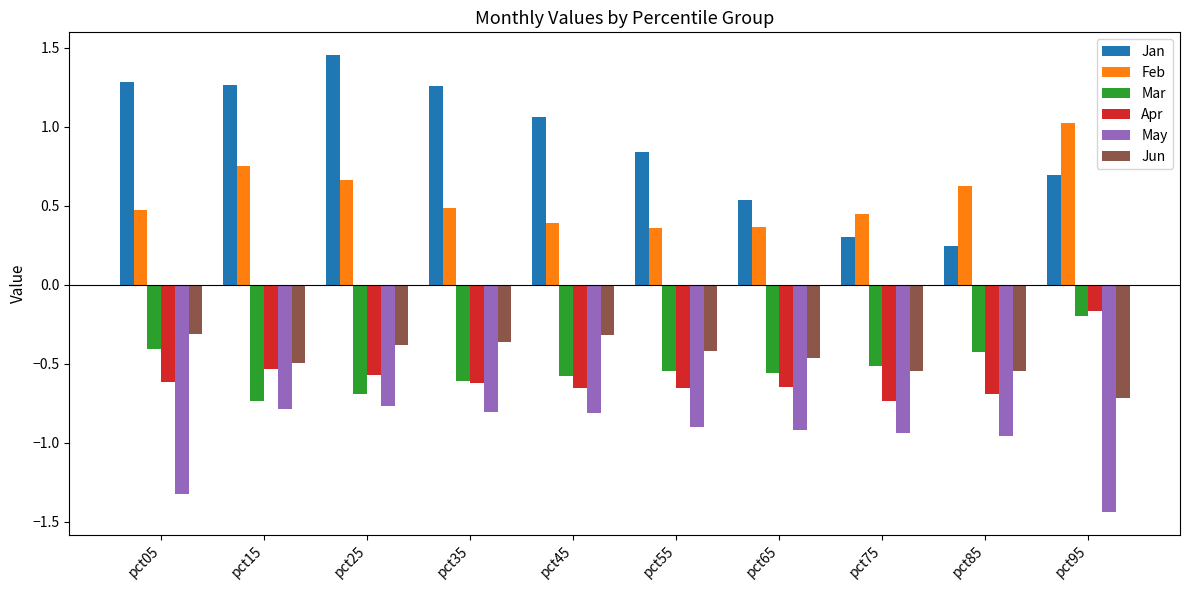

What is the sum of all Jan values?

8.9